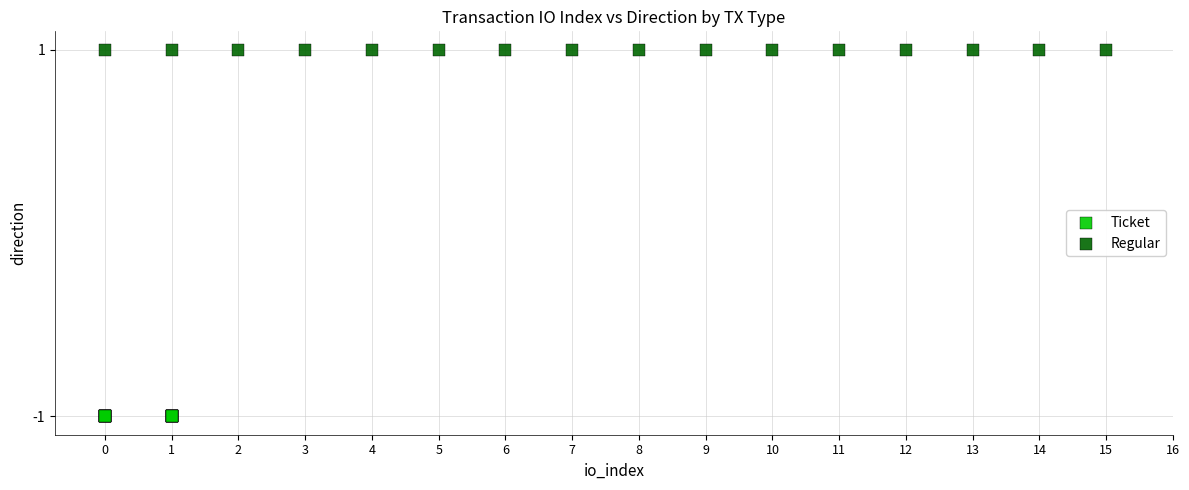

Which series contains the highest Y value?

Regular